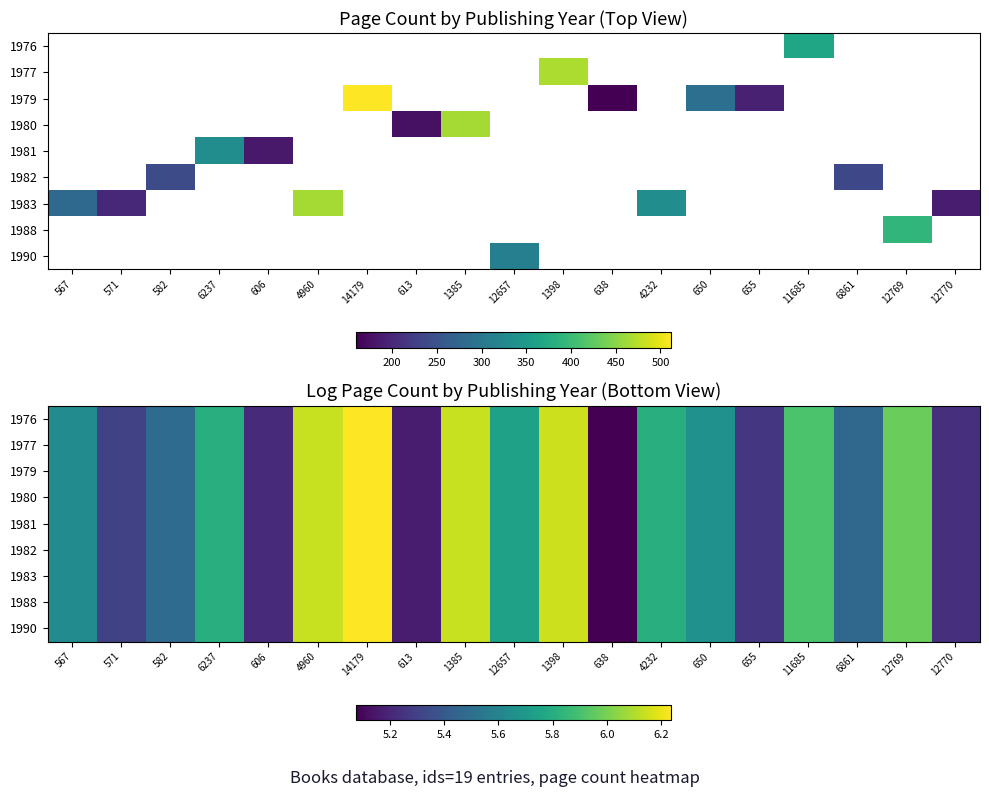

At which category is the sum across all series the highest?

14179